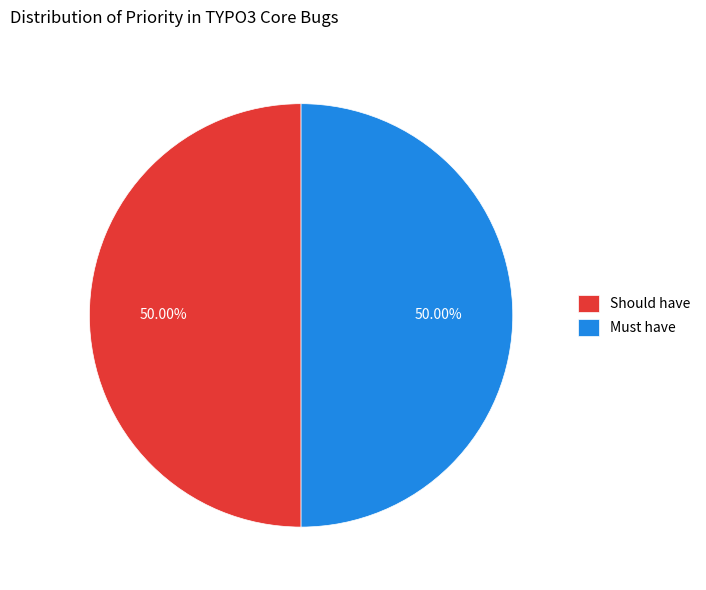

True or false: Must have accounts for 50% of the total.

True